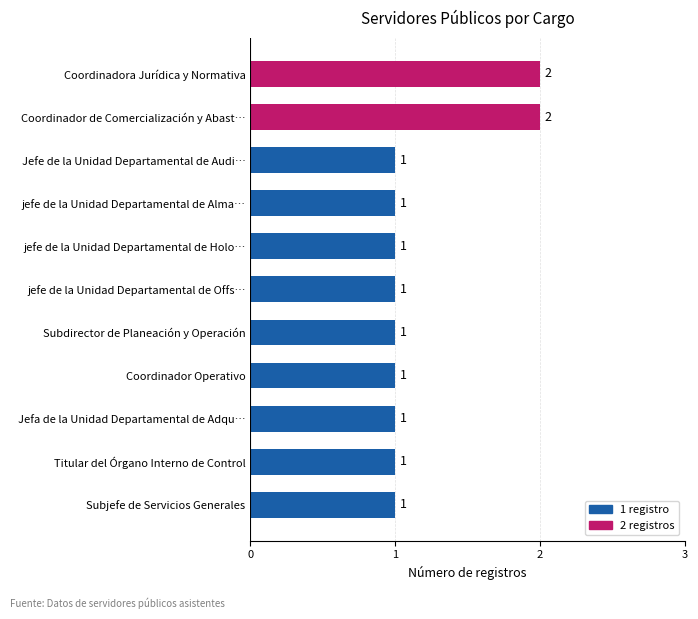

The chart shows a value of 2 at jefe de la Unidad Departamental de Offs…. True or false?

False